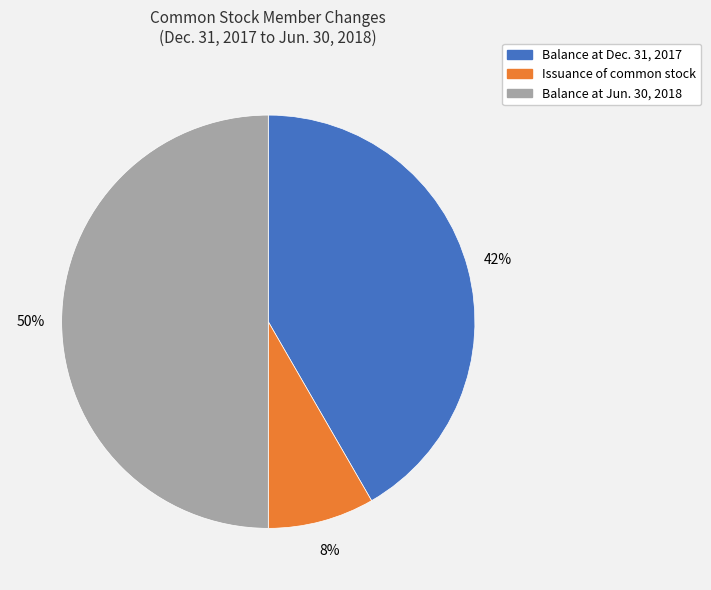

To the nearest percent, what is the difference between the largest and smallest slice percentages?

42%